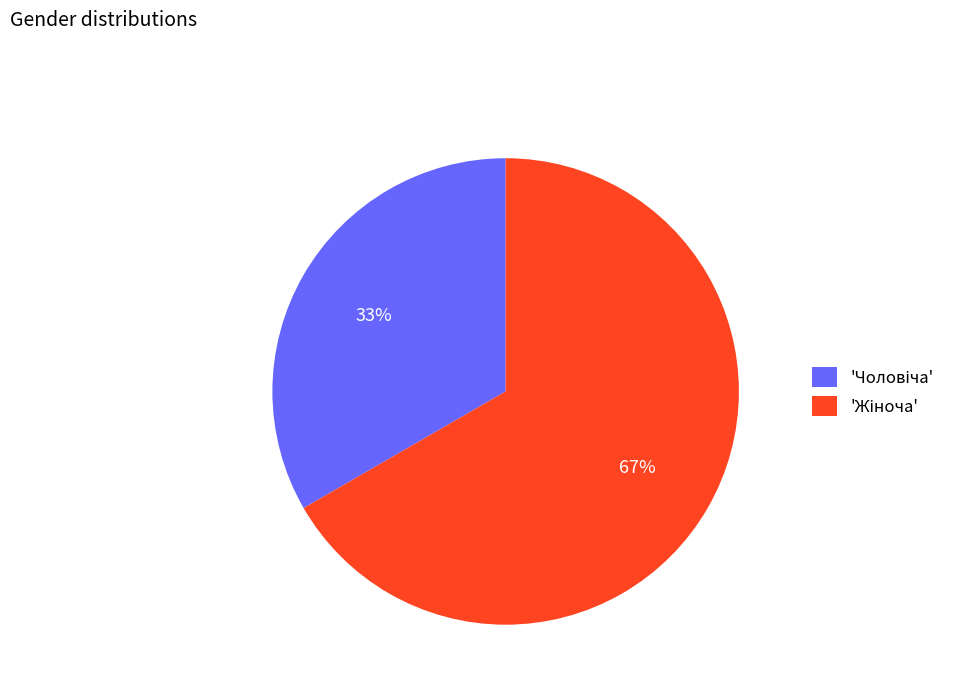

Is there any slice that represents more than half of the pie?

Yes